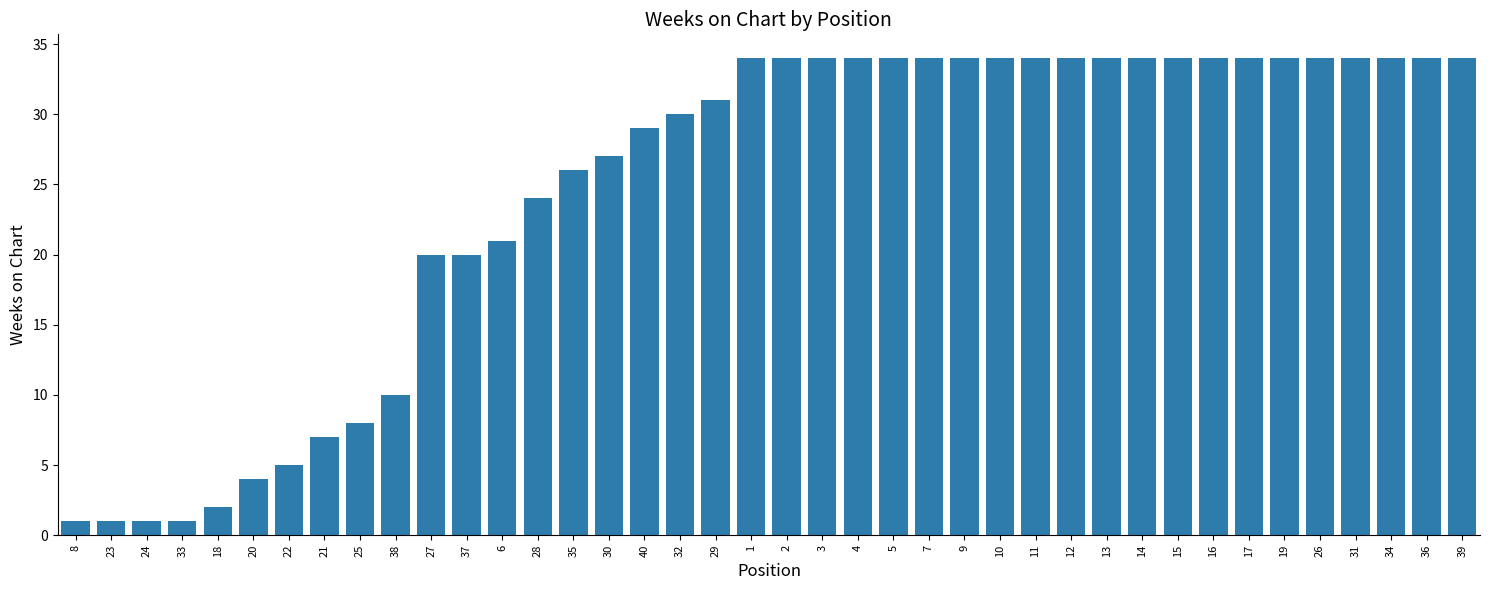

What is the ratio of the value at 13 to the value at 16?

1.0